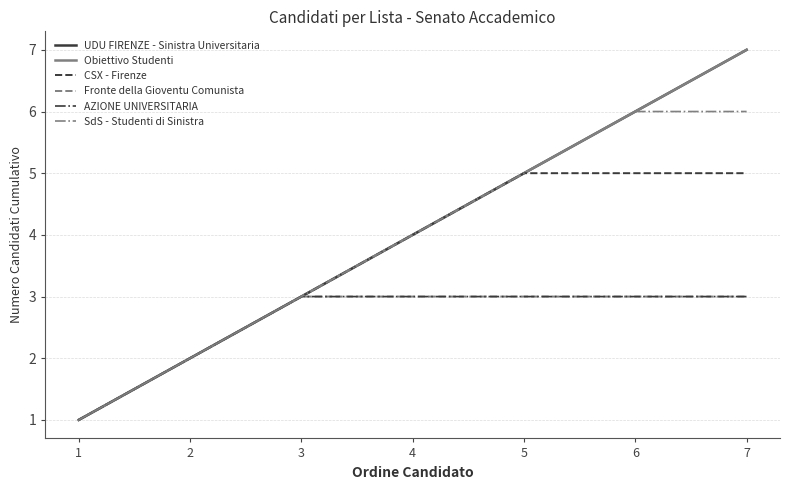

List the labels in order of CSX - Firenze value, largest first.

5, 6, 7, 4, 3, 2, 1